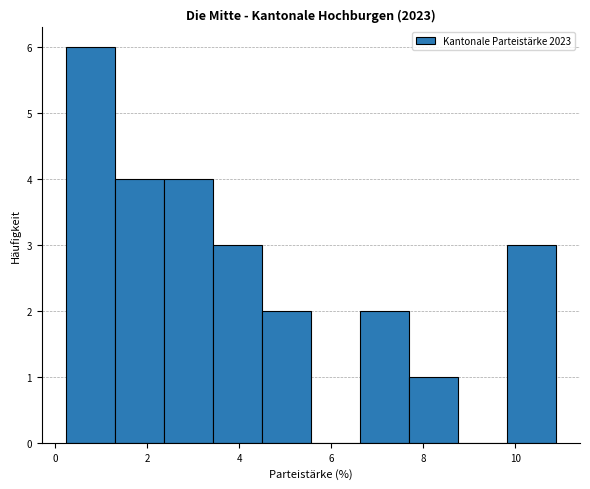

Reading left to right, list every bar in this chart as the range it spans on the x-axis followed by its height. Neither the bar edges nor the heights are printed on the chart, so give them approximately, as read against the axes.

0.2 to 1.2: 6
1.2 to 2.4: 4
2.4 to 3.4: 4
3.4 to 4.4: 3
4.4 to 5.6: 2
5.6 to 6.6: 0
6.6 to 7.6: 2
7.6 to 8.8: 1
8.8 to 9.8: 0
9.8 to 10.8: 3